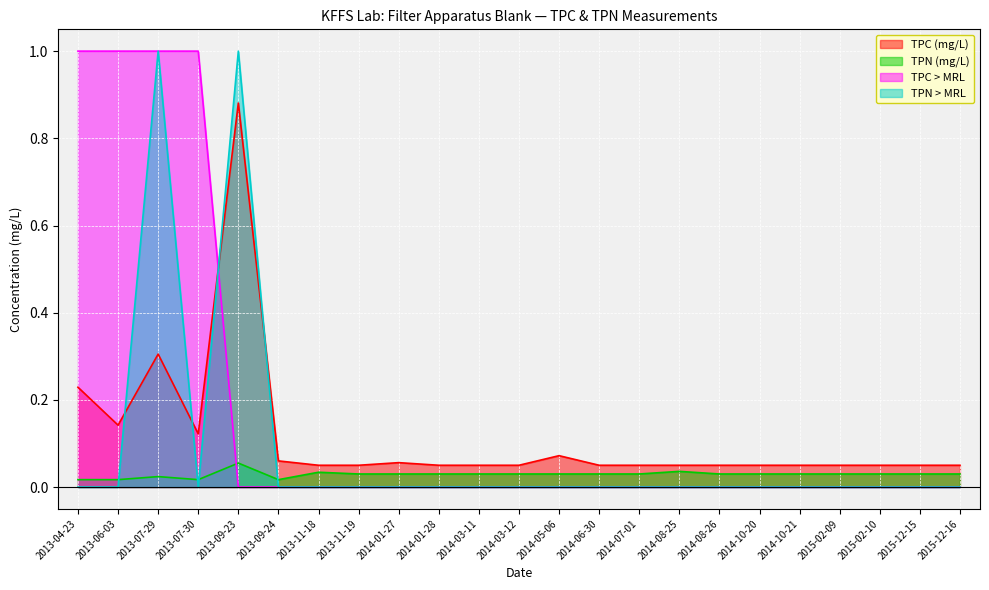

List the series in order of their overall mean, lowest first.

TPN (mg/L), TPN > MRL, TPC (mg/L), TPC > MRL